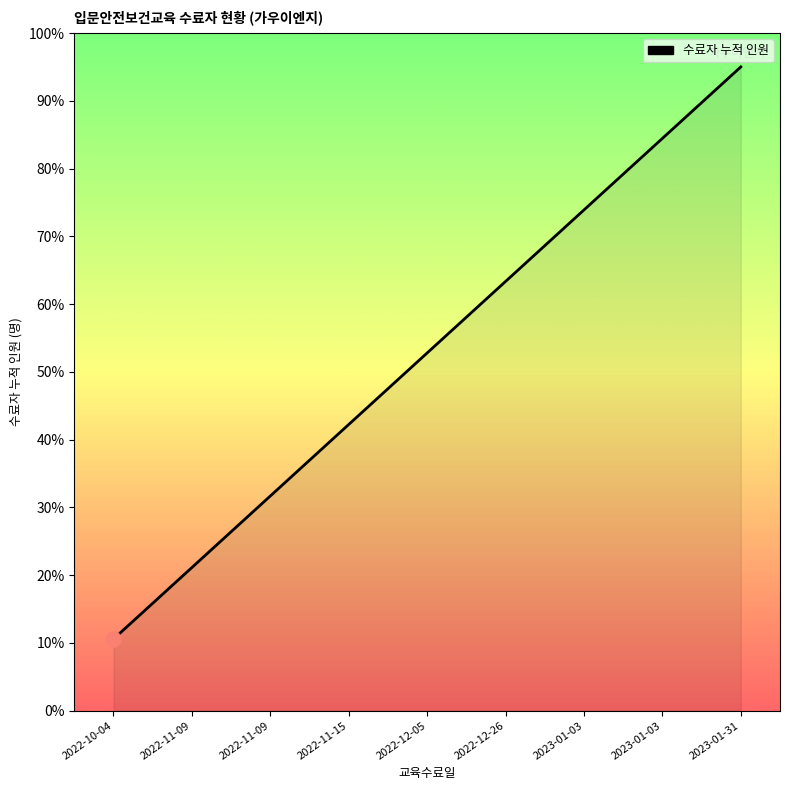

Approximately how many times larger is the value at 2022-11-09 compared to 2023-01-03?

0.4